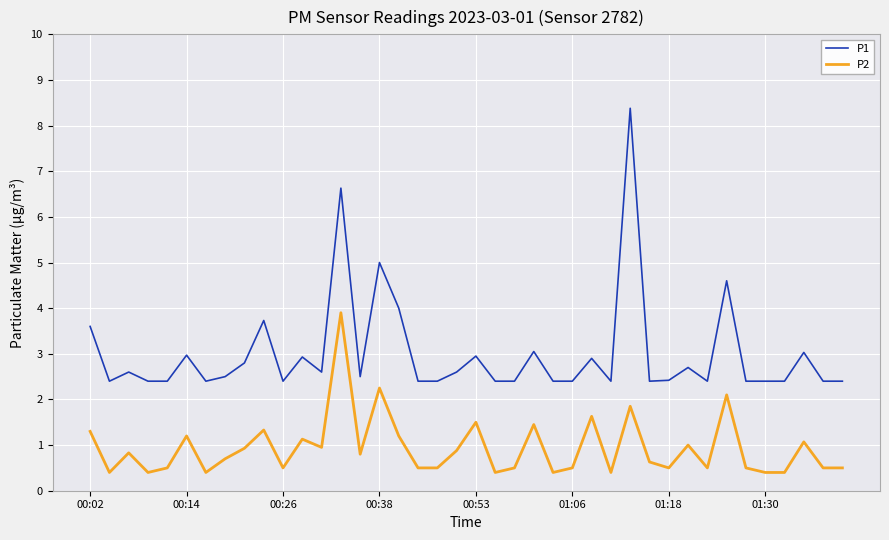

What is the minimum value for P2?

0.4